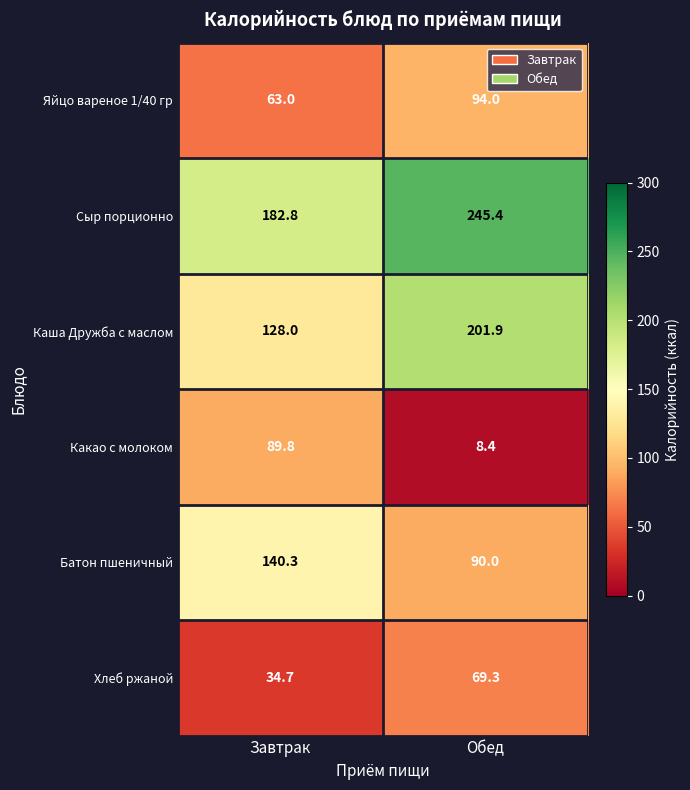

What is the difference between the Каша Дружба с маслом values at Обед and Завтрак?

73.9